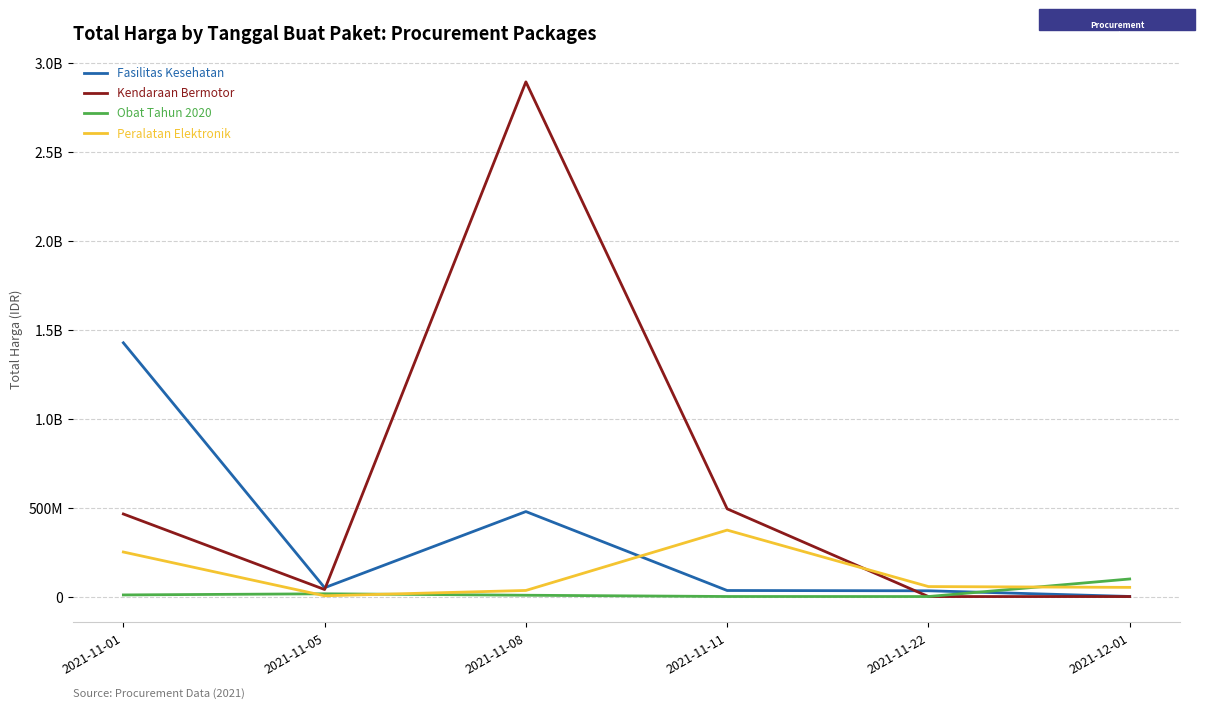

Is this an area chart (filled region under the line)?

No